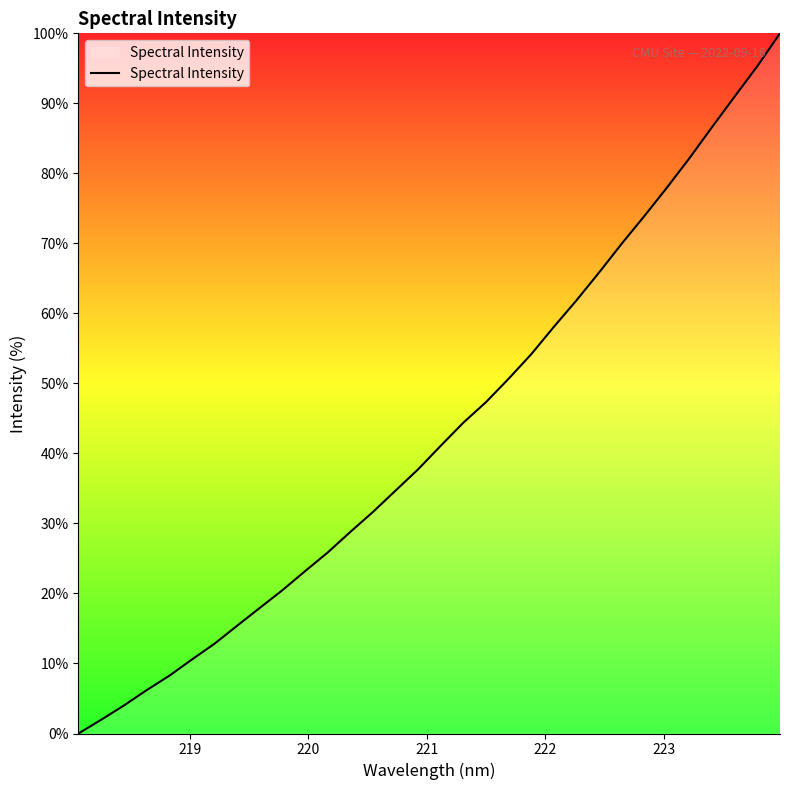

What is the maximum value shown in the chart?

100.0